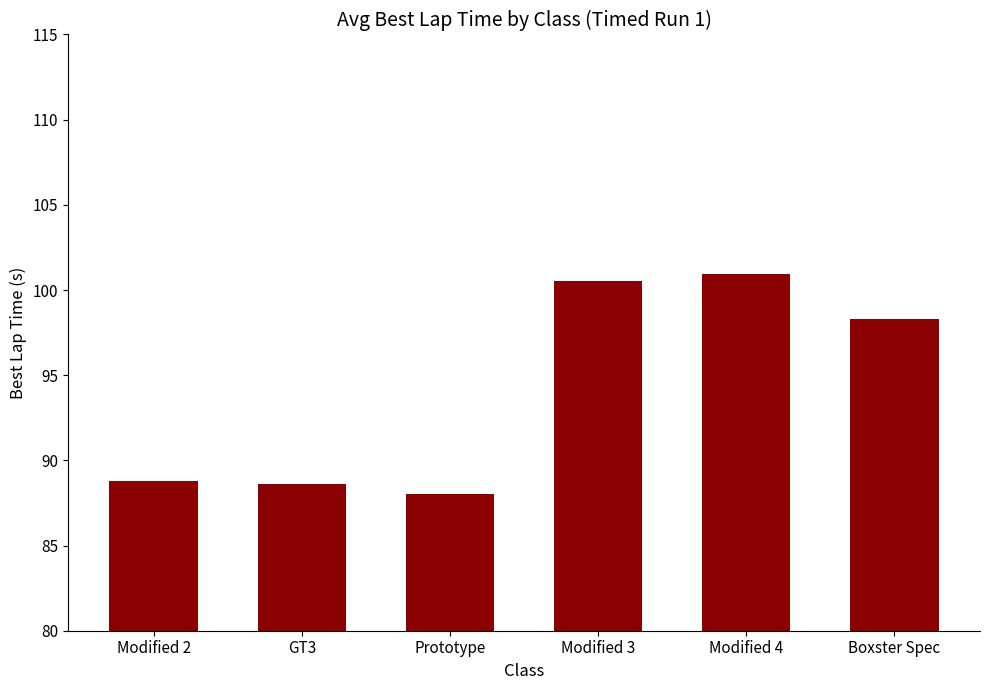

Which category has the highest value across all series?

Modified 4